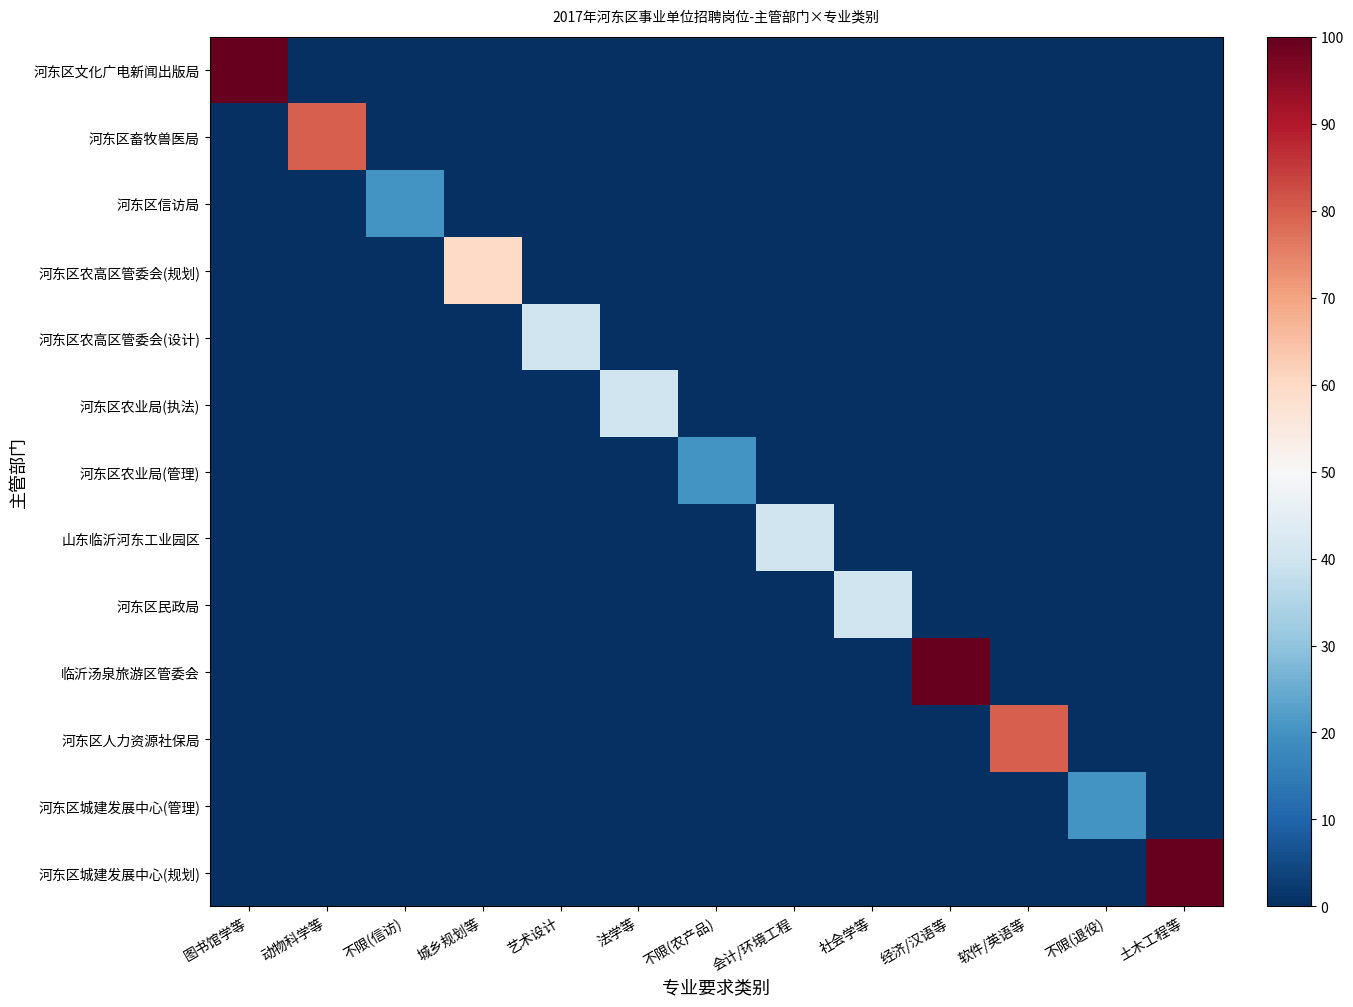

Between 经济/汉语等 and 软件/英语等, which series saw the biggest shift?

临沂汤泉旅游区管委会